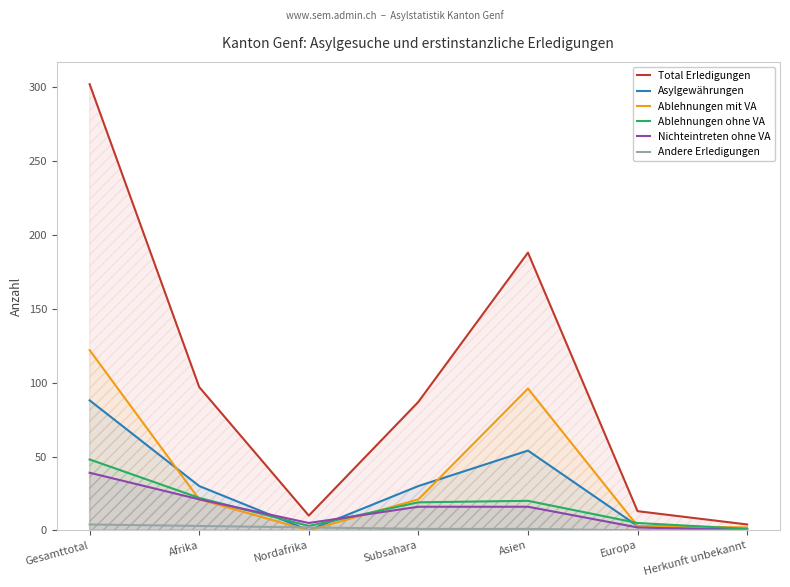

What is the greatest value displayed?

302